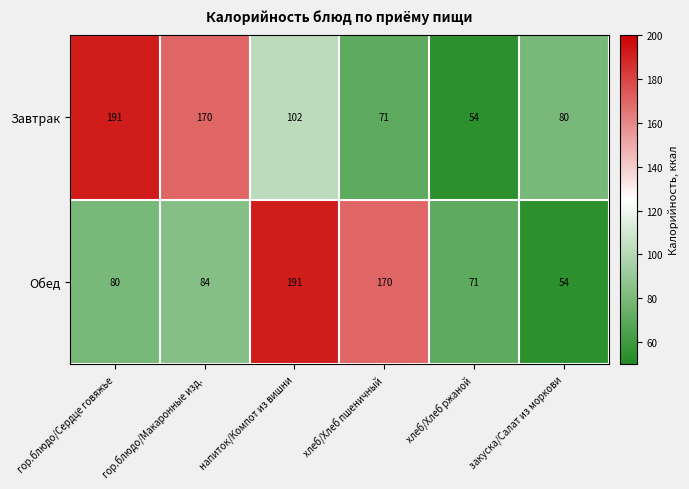

Where is Завтрак nearest to the value 122?

напиток/Компот из вишни